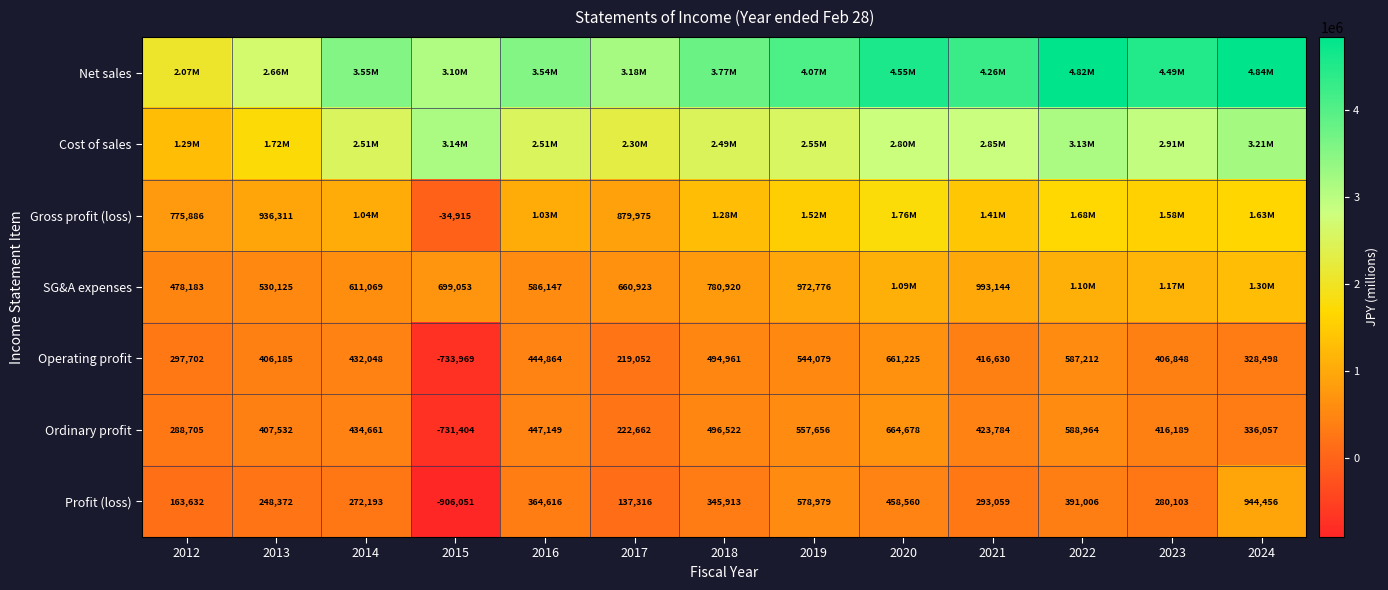

Between 2020 and 2015, which is larger?

2020